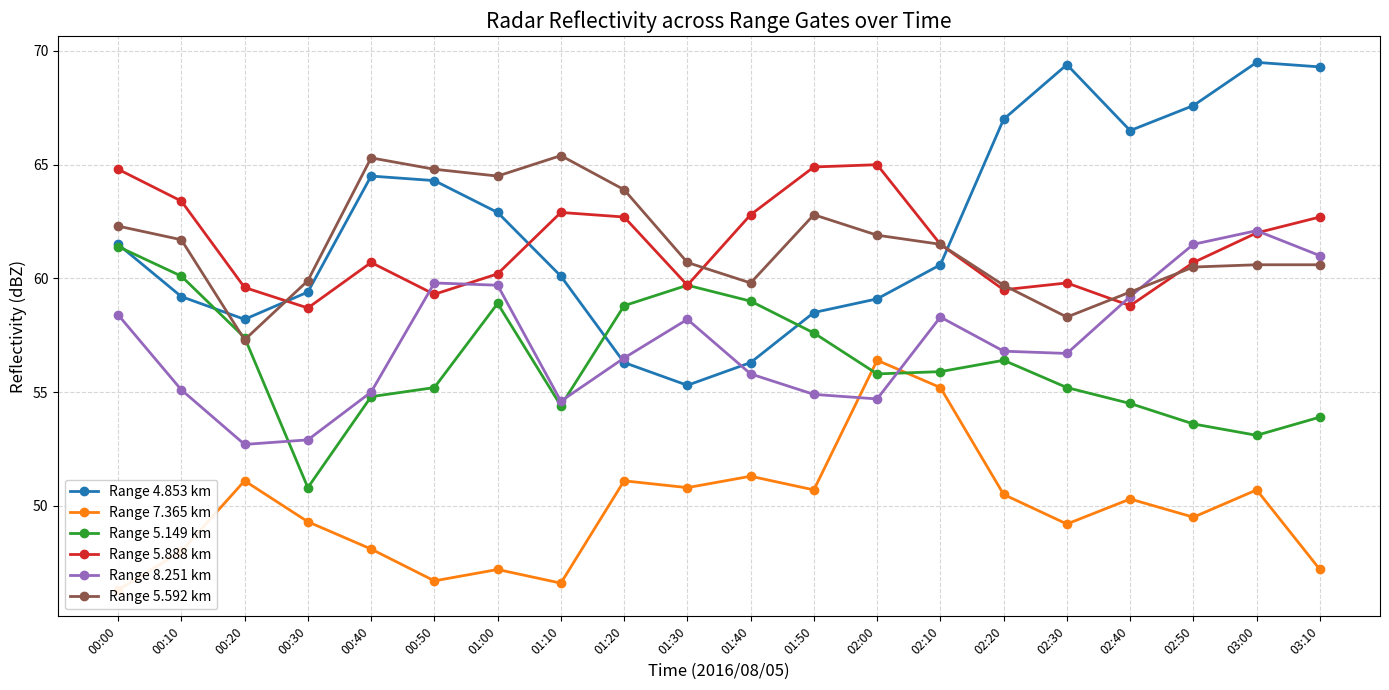

What position from the left is 02:20?

15